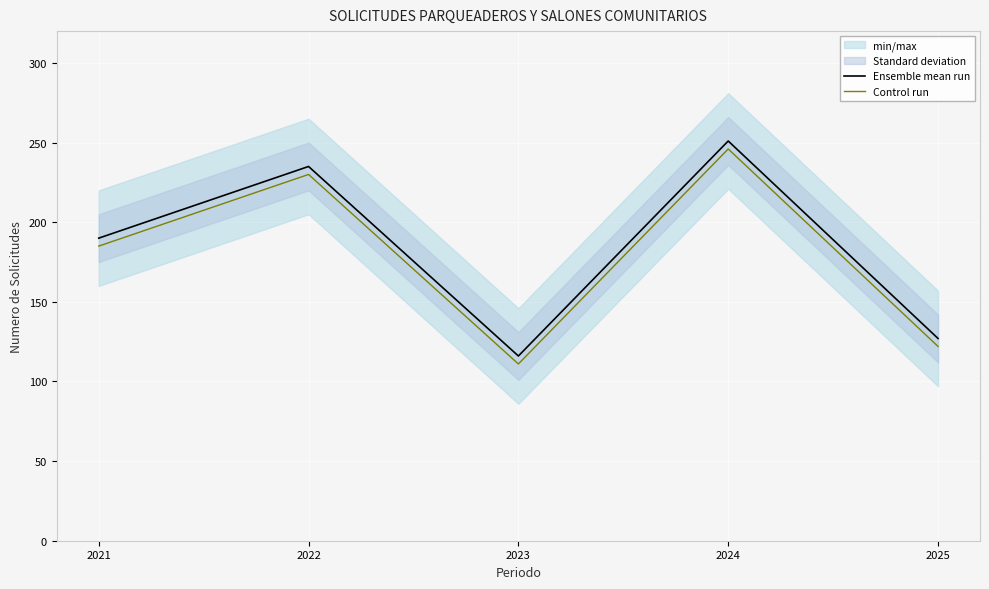

Reading left to right, extract all data points from this chart.

Ensemble mean run: 2021=190	2022=235	2023=116	2024=251	2025=127
Control run: 2021=185	2022=230	2023=111	2024=246	2025=122